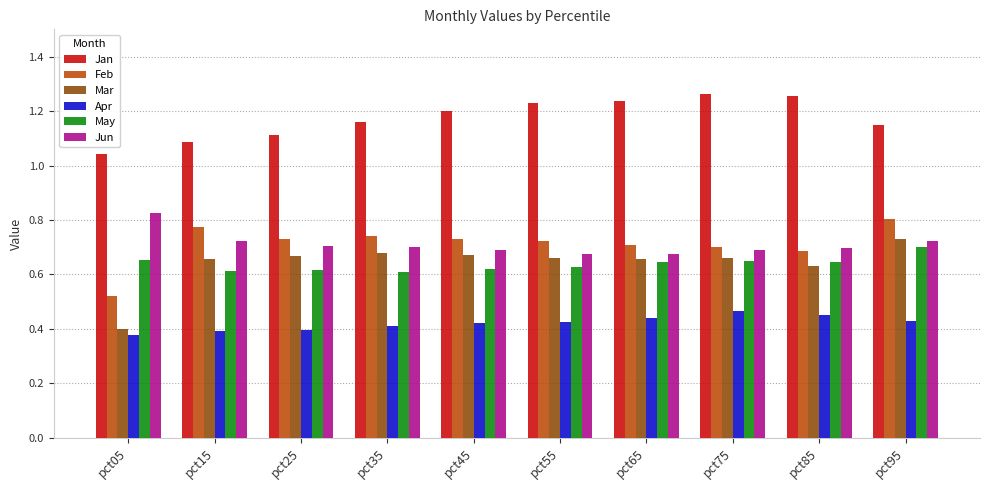

At which category is the sum across all series the highest?

pct95